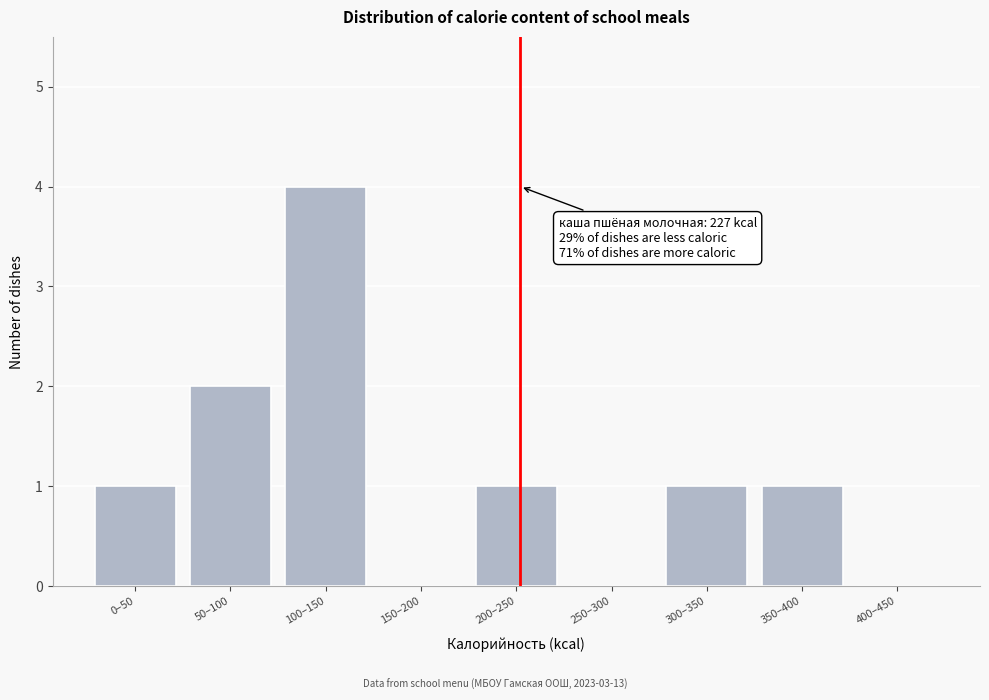

Reading left to right, transcribe all the data shown in this chart.

0–50=1	50–100=2	100–150=4	150–200=0	200–250=1	250–300=0	300–350=1	350–400=1	400–450=0